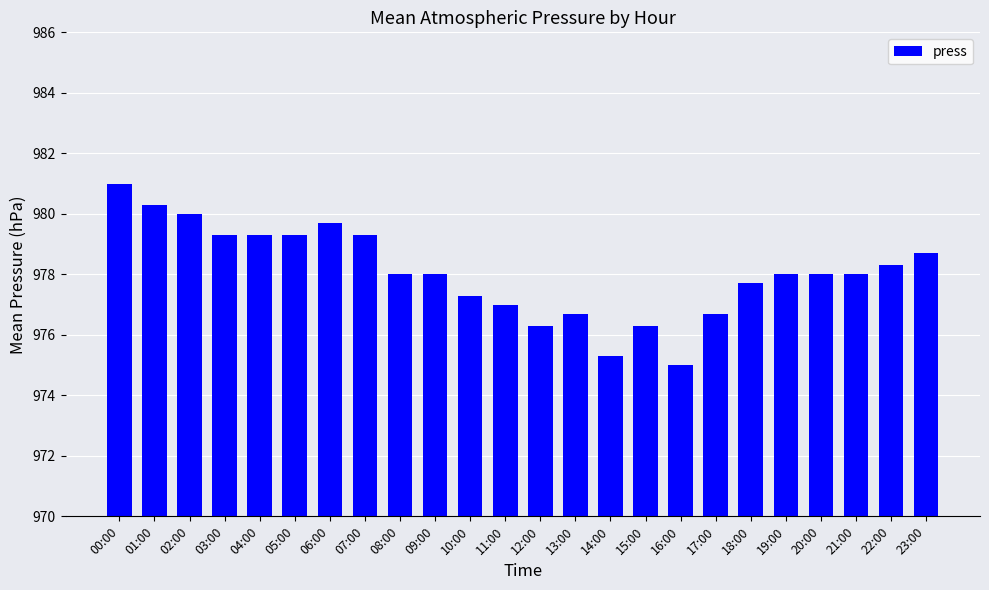

Is it true that the value at 03:00 is 979.3?

True